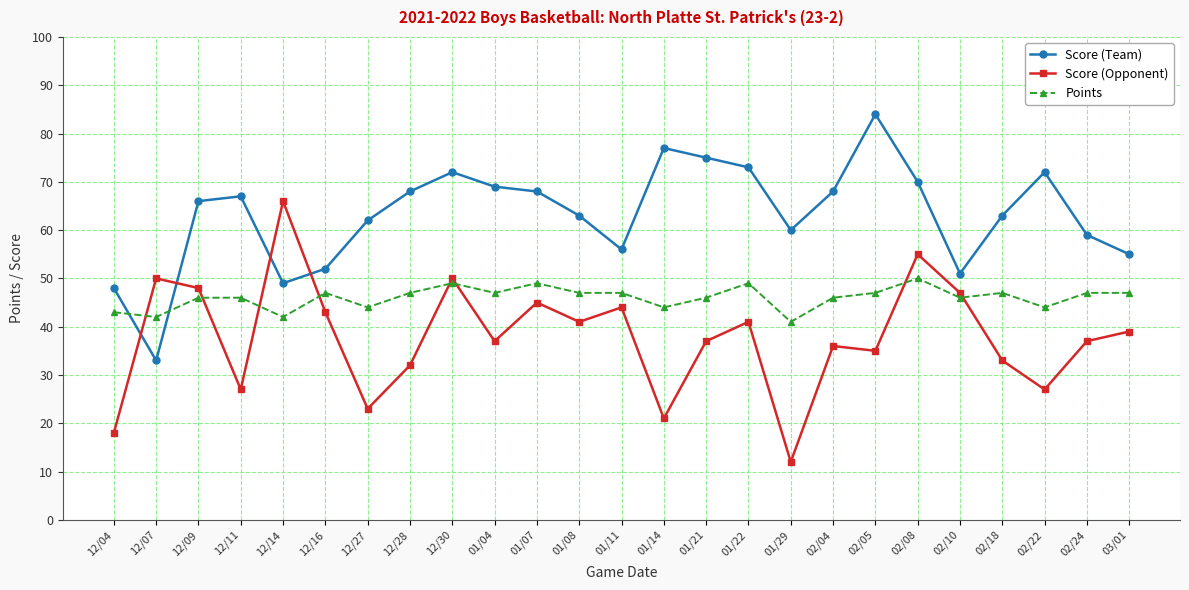

What is the label of the 8th point from the left?

12/28